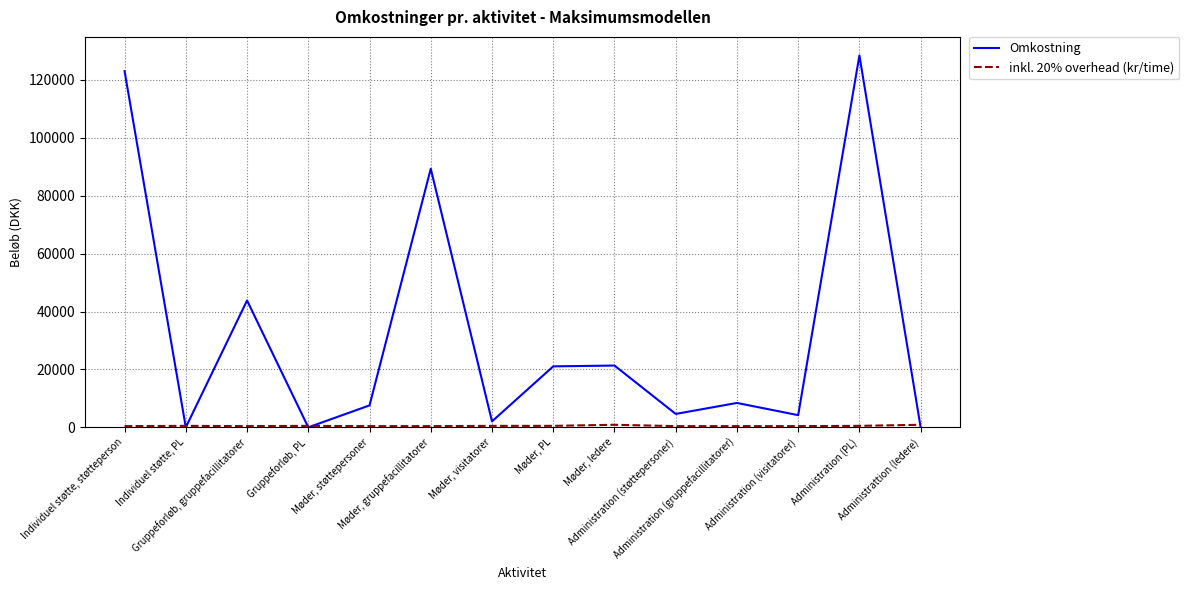

Which category has the highest value in the Omkostning series?

Administration (PL)